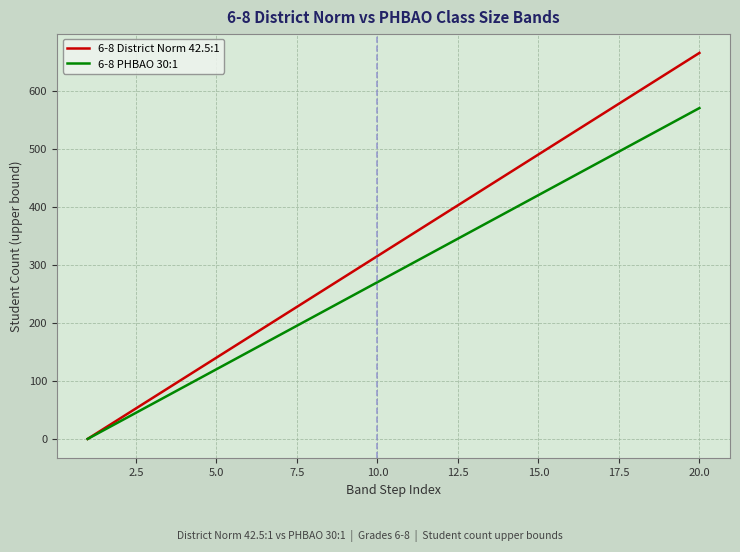

What is the maximum value shown in the chart?

665